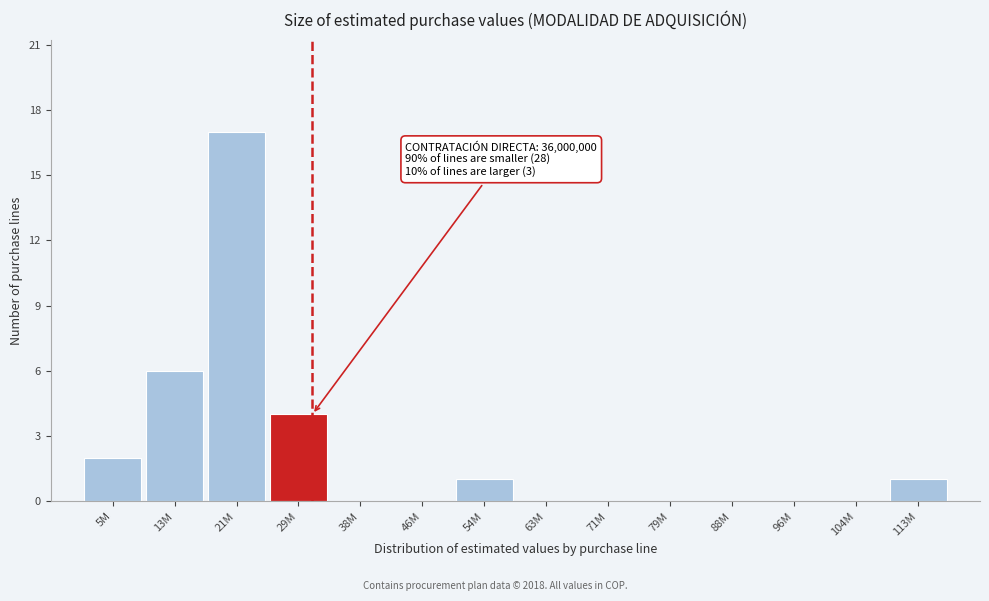

Reading left to right, what are all the values shown in this chart?

5M=2	13M=6	21M=17	29M=4	38M=0	46M=0	54M=1	63M=0	71M=0	79M=0	88M=0	96M=0	104M=0	113M=1